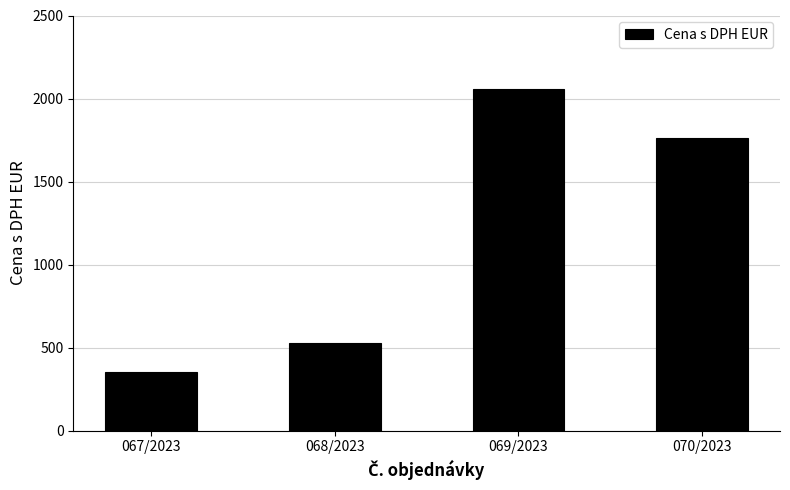

List the labels in order of value, largest first.

069/2023, 070/2023, 068/2023, 067/2023